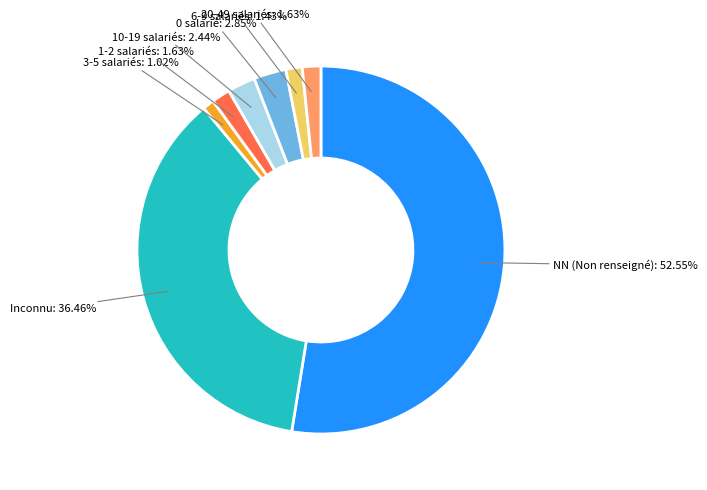

Count the number of slices in the pie.

8